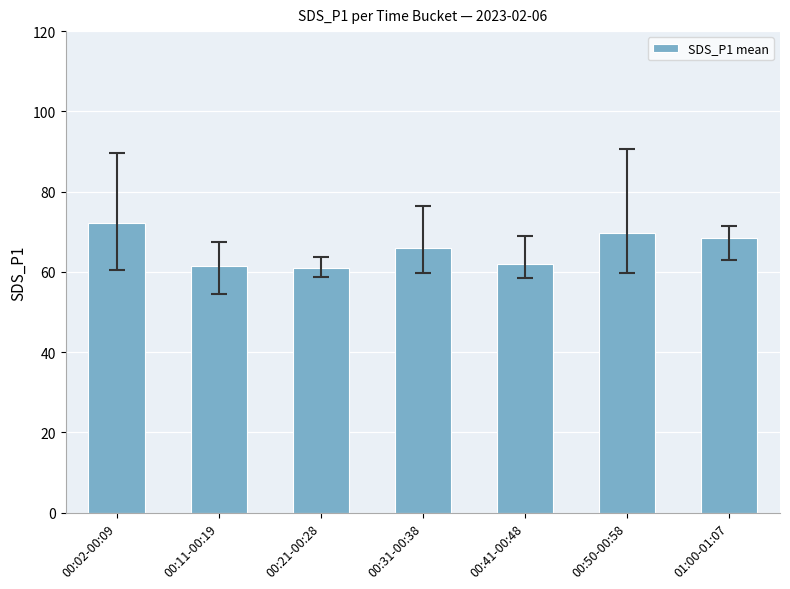

How many data points are above 65?

4